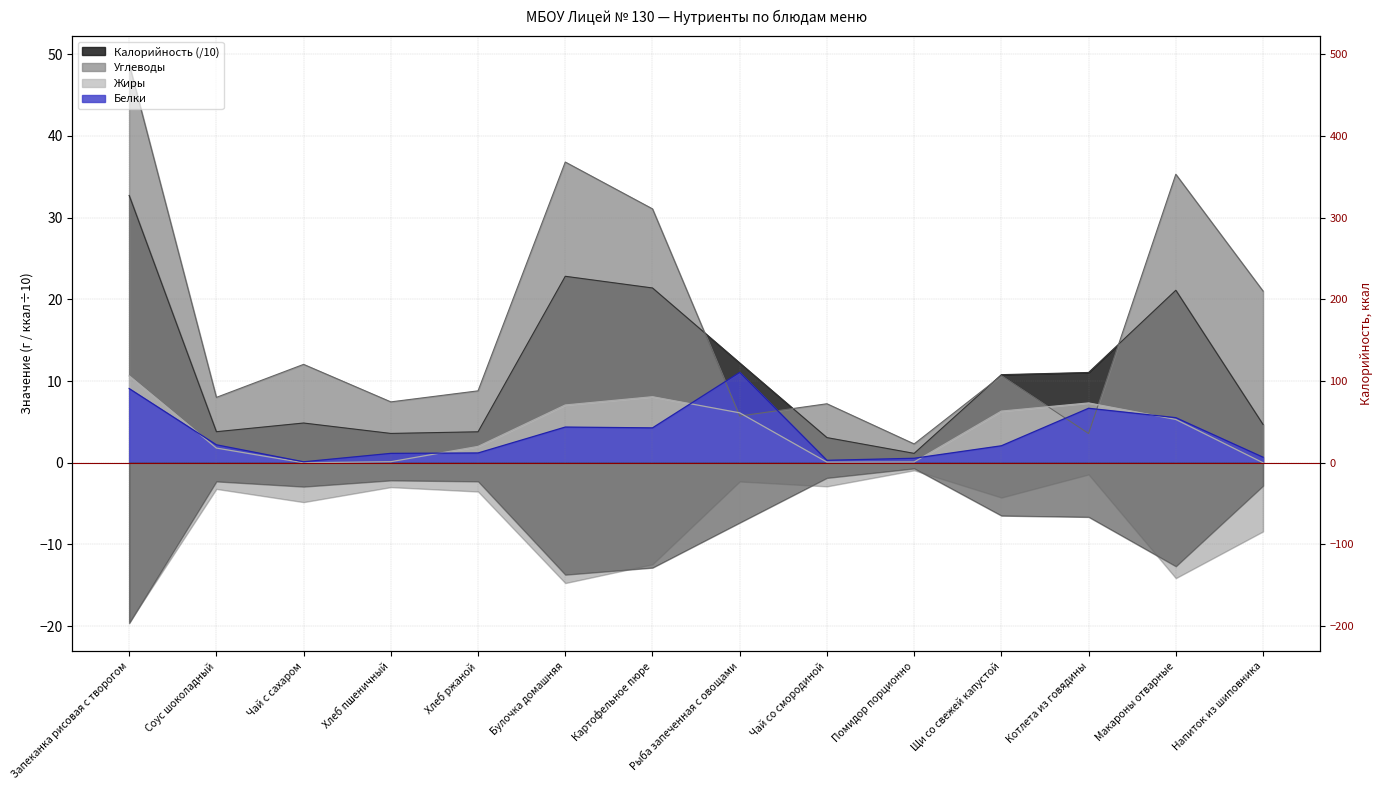

Which series has the widest spread of values?

Углеводы